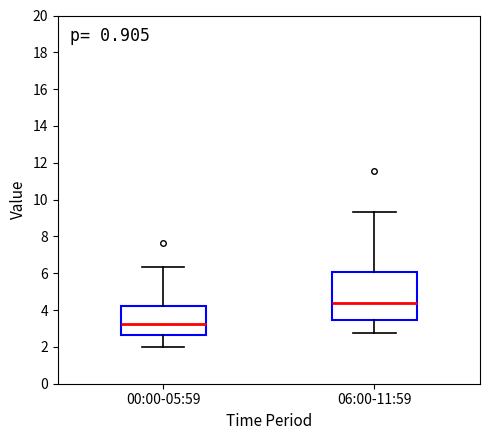

Reading left to right, read every box against the y-axis: the position of its median line, the range the box covers, and the ends of its whiskers. The values are not printed on the chart, so give them approximately, as read against the axis.

00:00-05:59: median 3.2, box 2.6 to 4.2, whiskers 2.0 to 6.4
06:00-11:59: median 4.4, box 3.4 to 6.0, whiskers 2.8 to 9.4